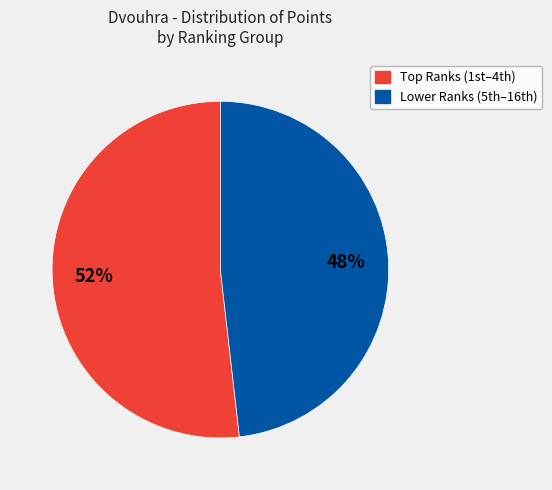

How many slices are in this pie chart?

2